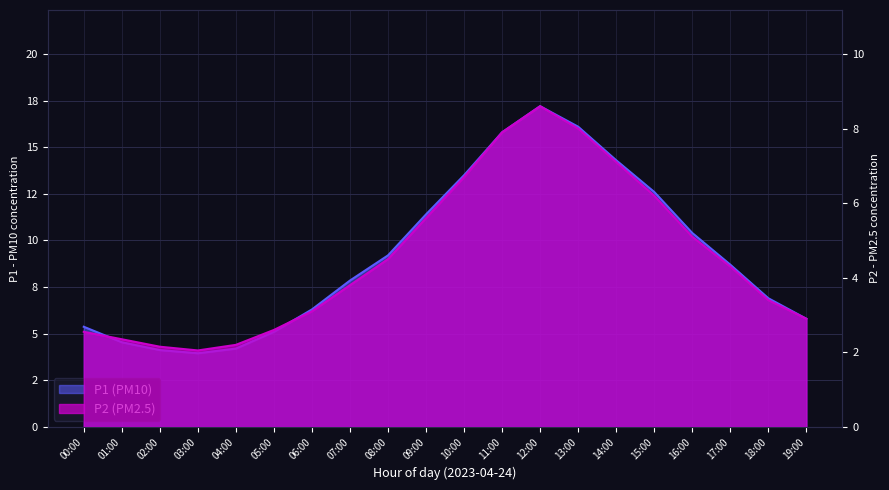

At which label does P2 first exceed 4?

08:00